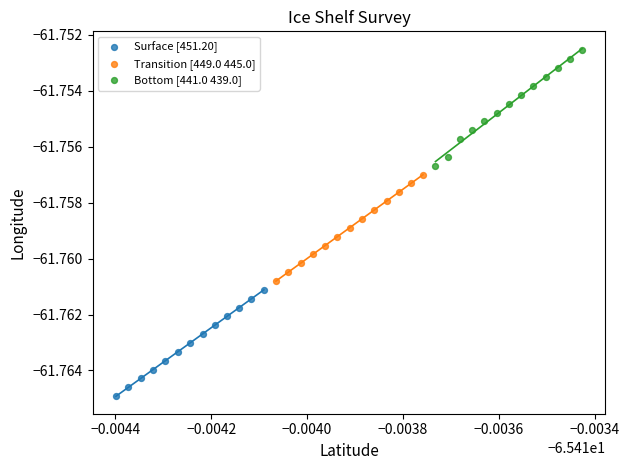

Which series has the widest spread of Y values?

Bottom [441.0 439.0]